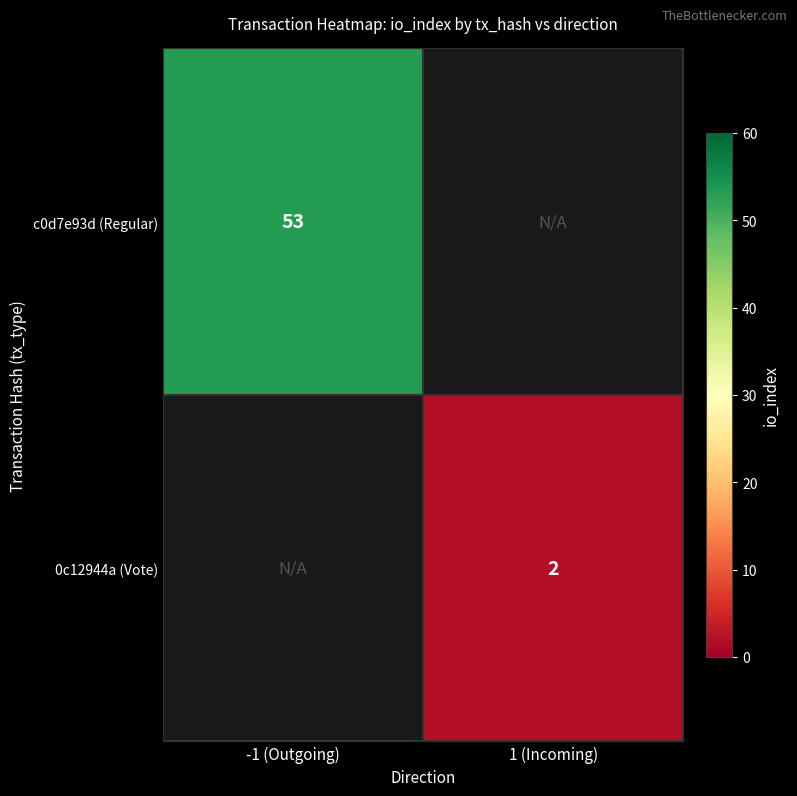

True or false: c0d7e93d (Regular) has a value of 53 at -1 (Outgoing).

True